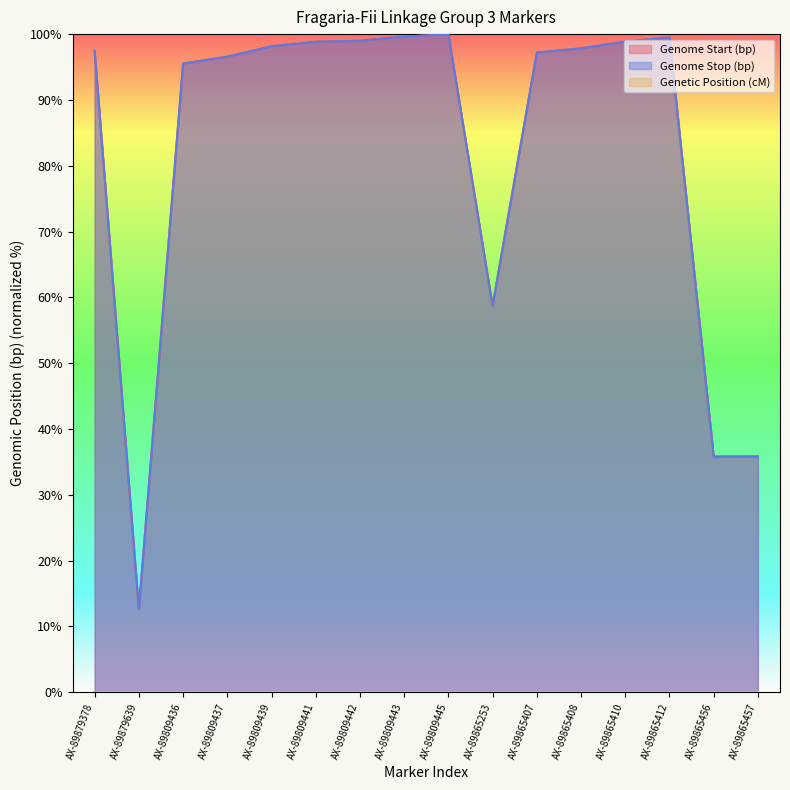

How many values in the Genome Start (bp) series exceed 97?

10